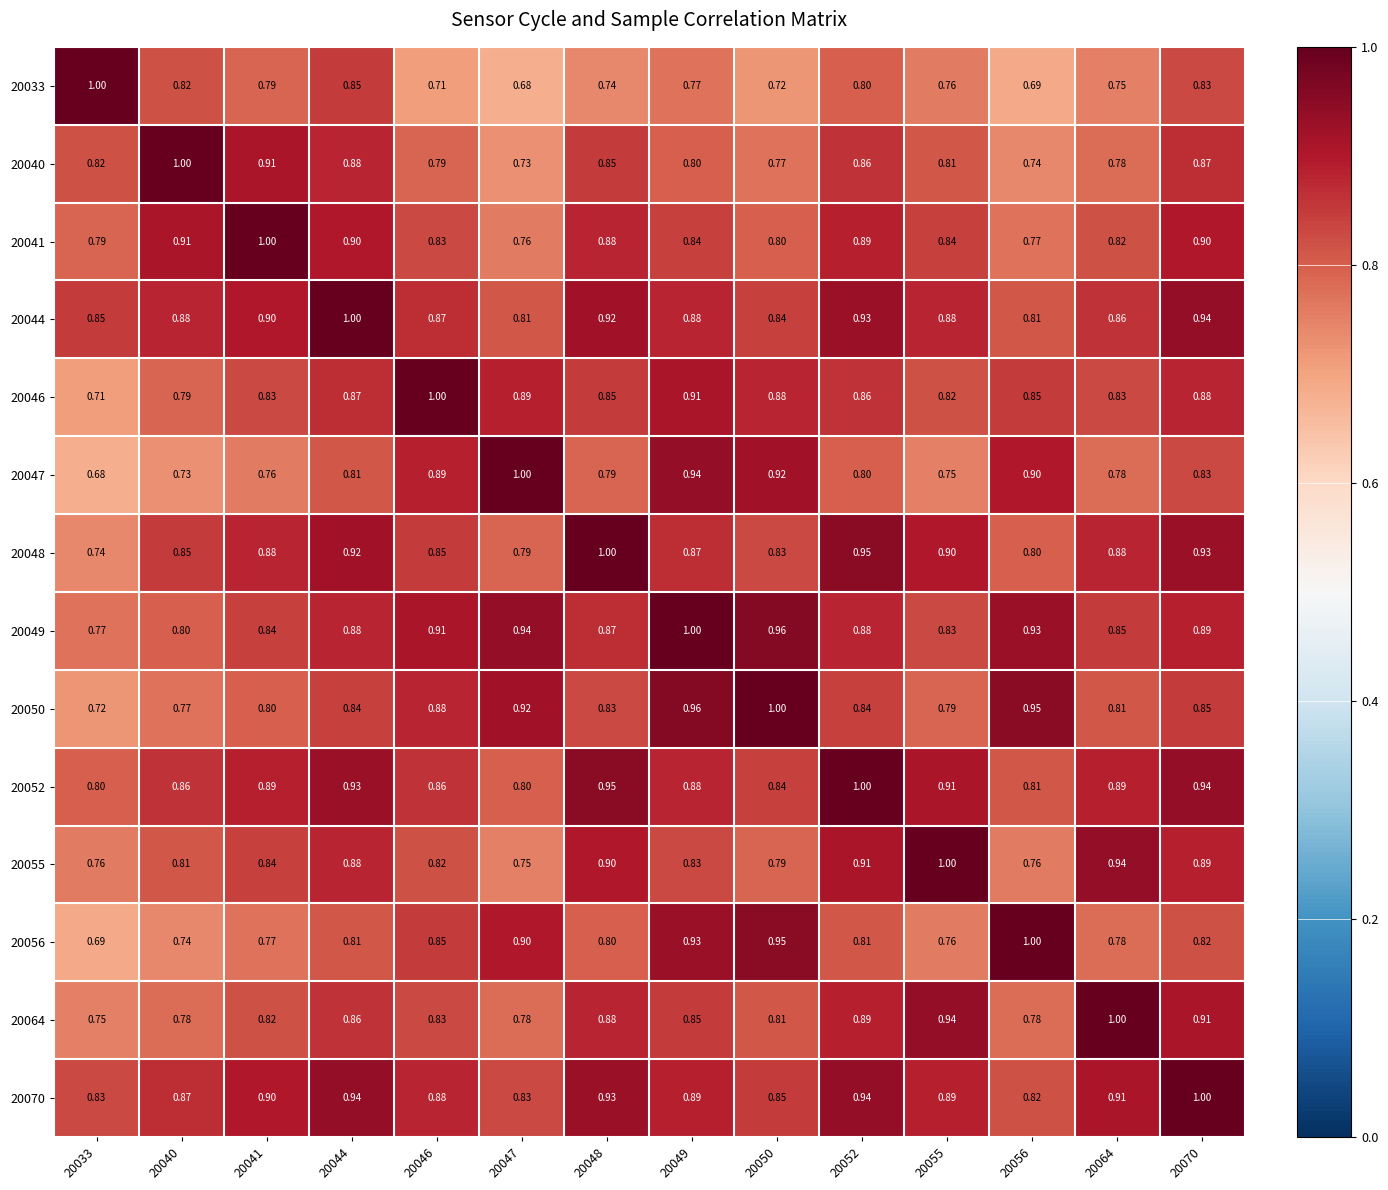

Is the value of 20055 at 20049 greater than the value of 20052 at 20049?

No